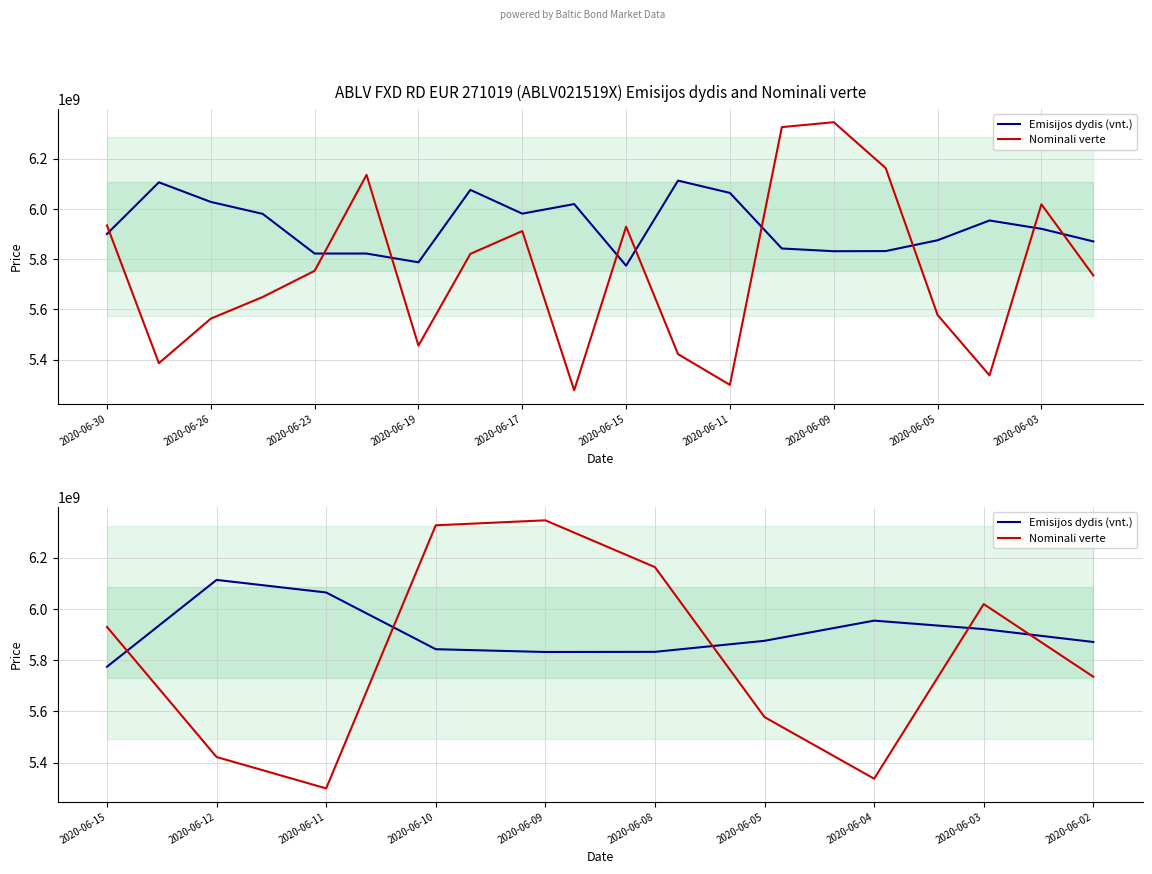

List the series in order of their overall mean, lowest first.

Nominali verte, Emisijos dydis (vnt.)